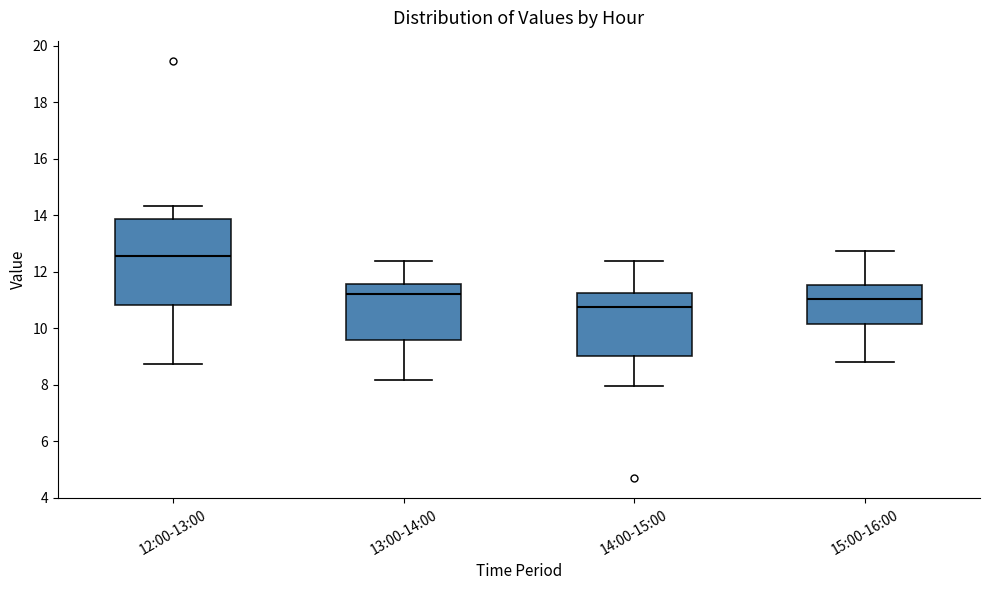

Where is the upper edge of the box for 12:00-13:00 on the y-axis? The values are not printed on the chart, so give them approximately, as read against the axis.

13.8